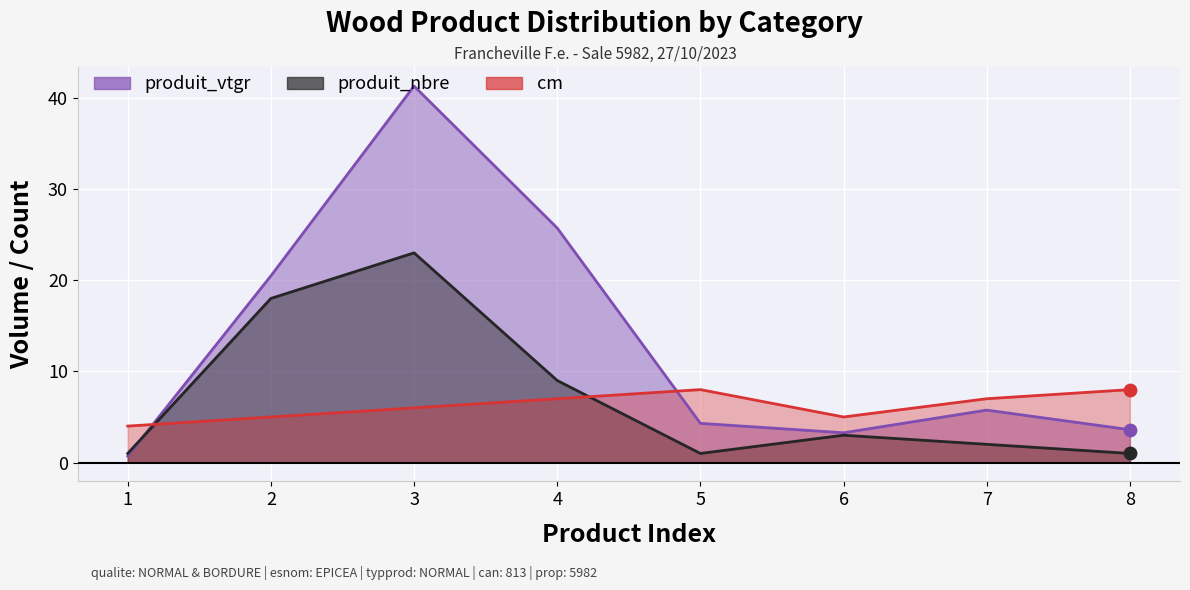

Which series has the largest total across all categories?

produit_vtgr